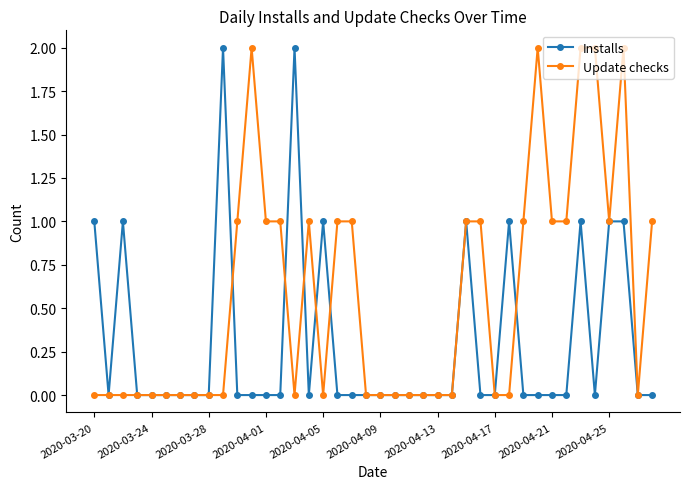

Does the chart have visible grid lines?

No